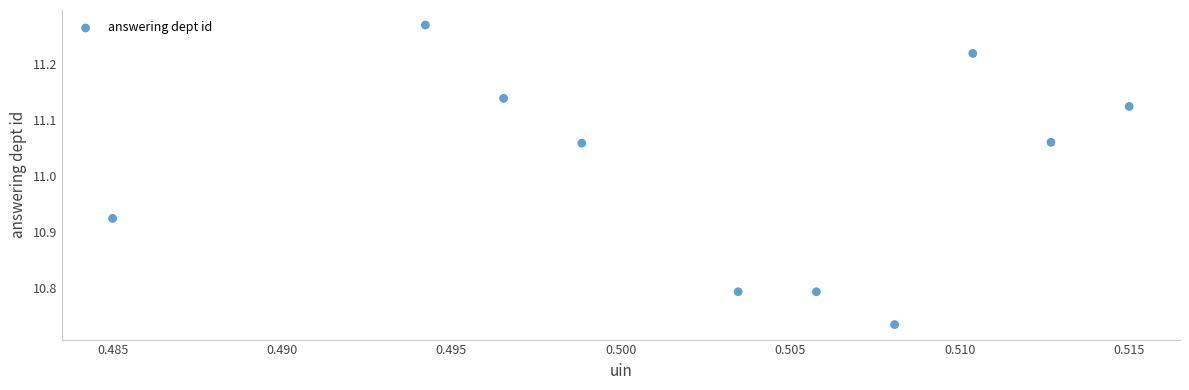

What is the range of Y values (max minus min)?

0.5